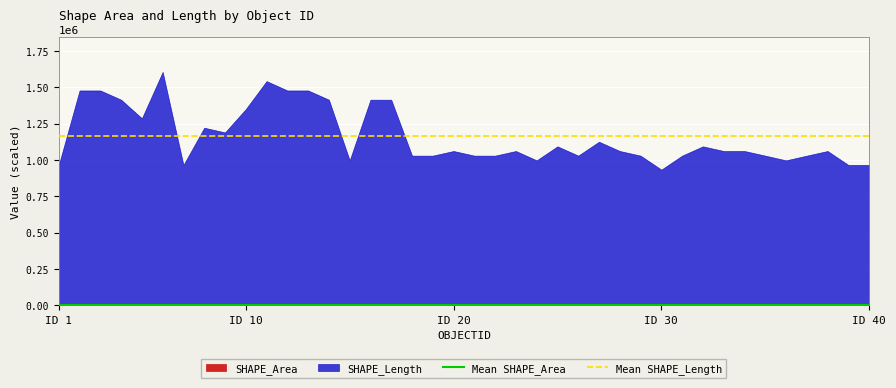

What is the value of the Mean SHAPE_Area point at the 2nd from the left?

2085.0